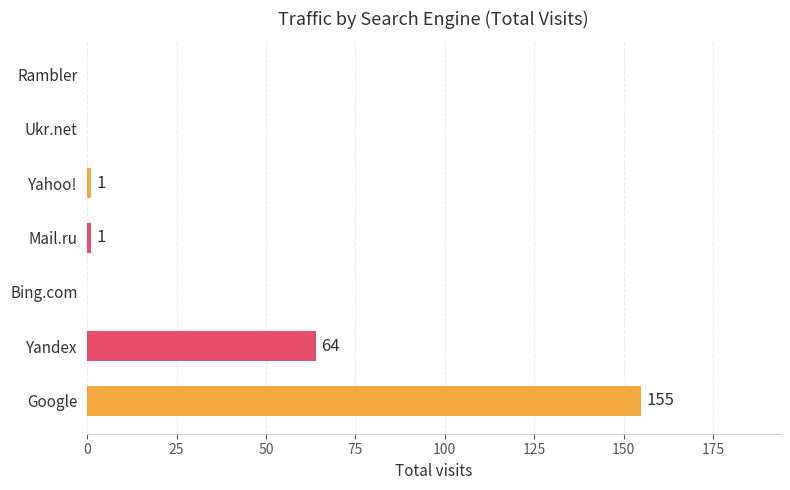

Which series has the largest total across all categories?

Google